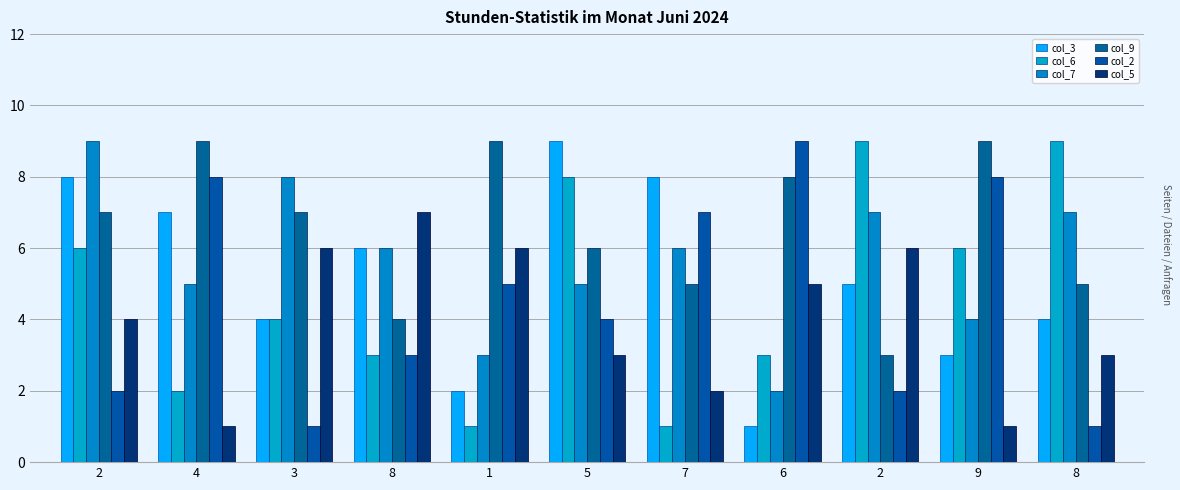

How many values in the col_5 series are below 4?

5